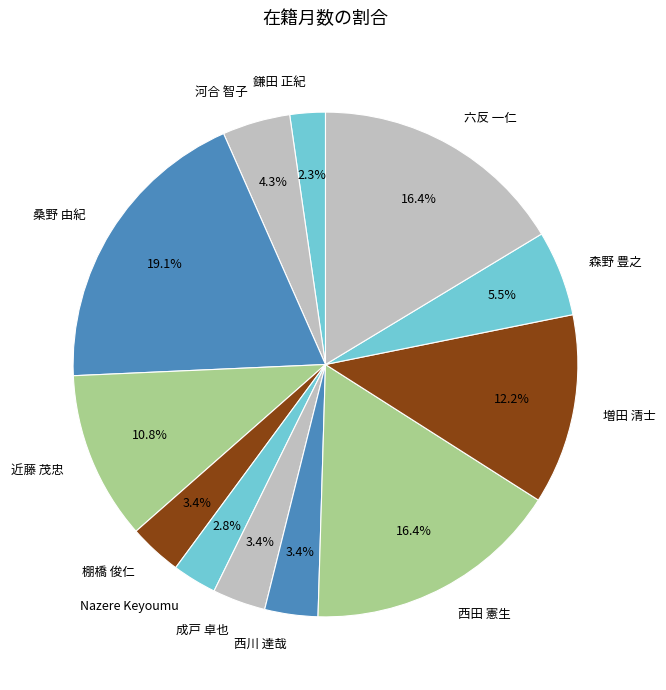

Is the sum of 六反 一仁 and 近藤 茂忠 greater than half?

No